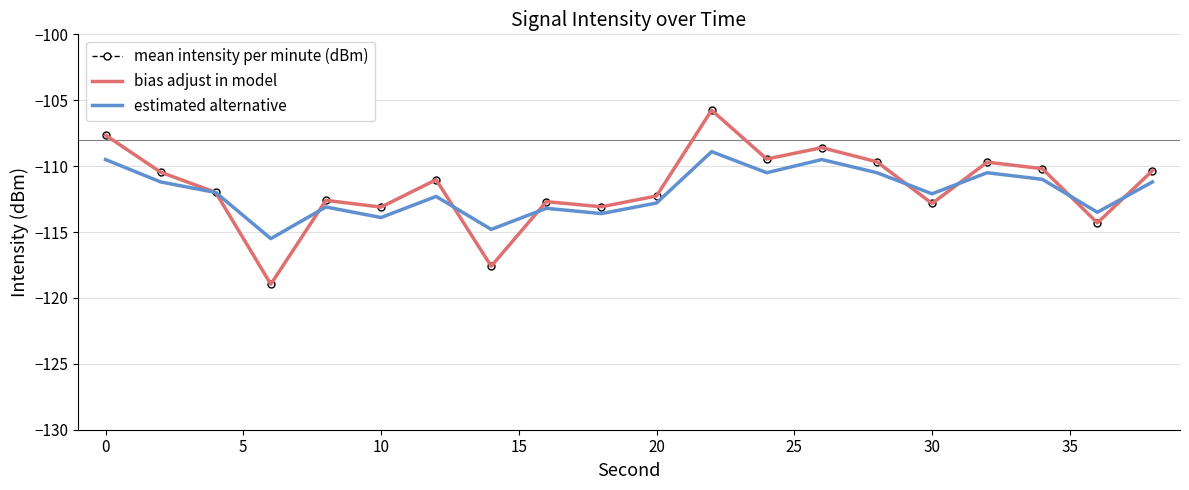

Does the chart have visible grid lines?

Yes